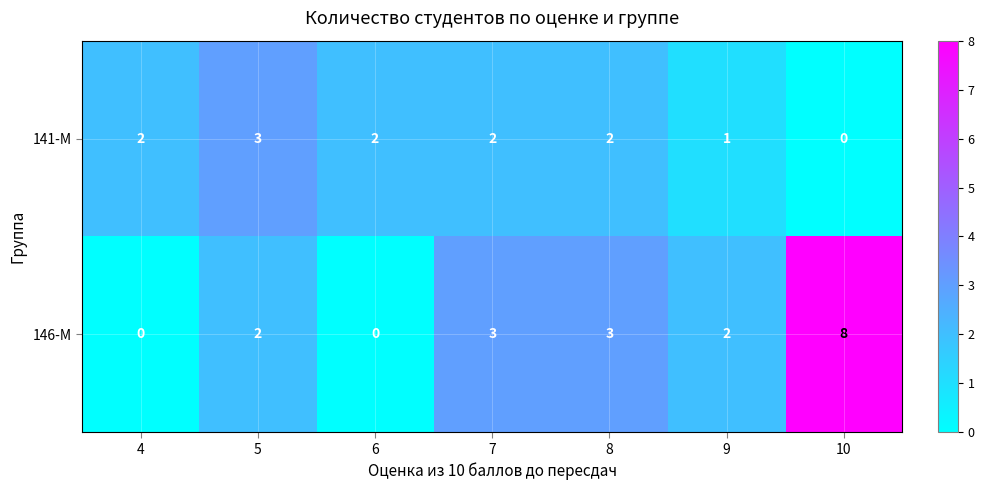

True or false: 141-М has a value of 2 at 10.

False